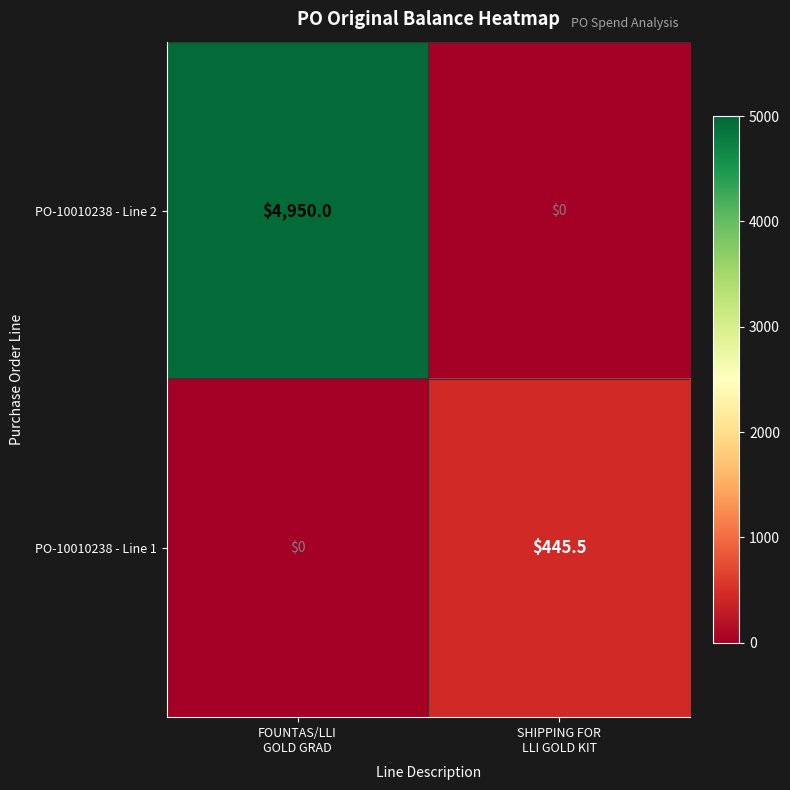

What is the highest value of the PO-10010238 - Line 2 series?

4950.0